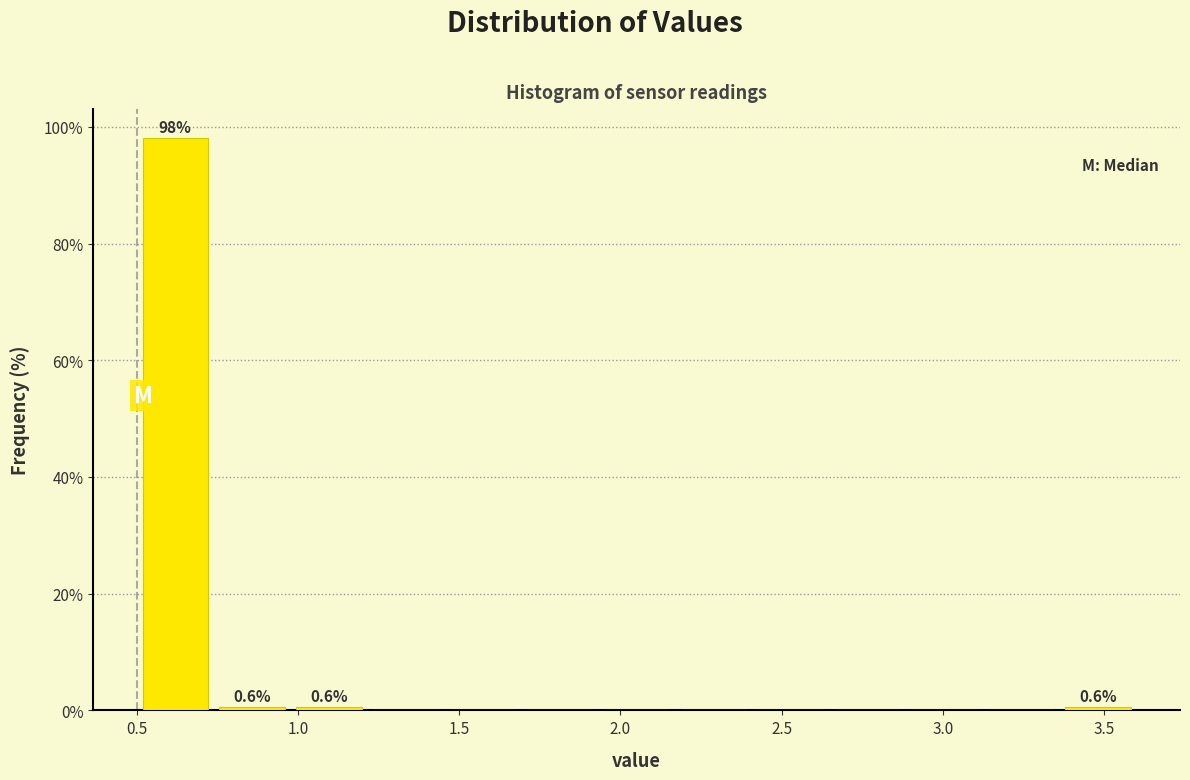

Which range on the x-axis has the tallest bar?

0.50 to 0.75